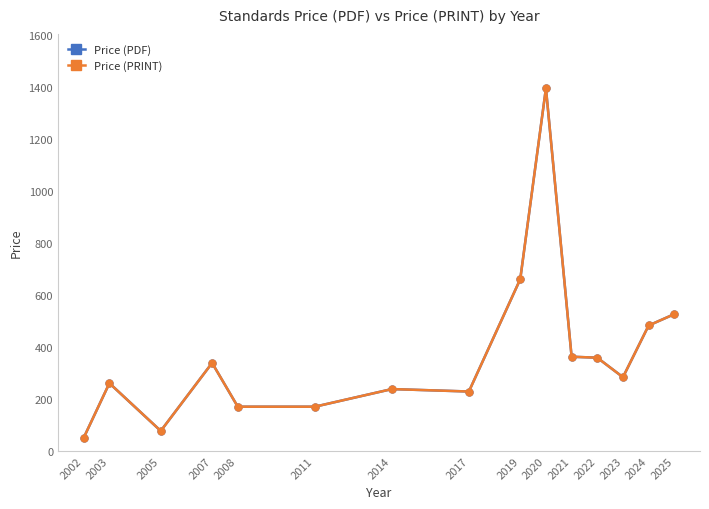

How many interior local peaks does the Price (PRINT) series have?

4